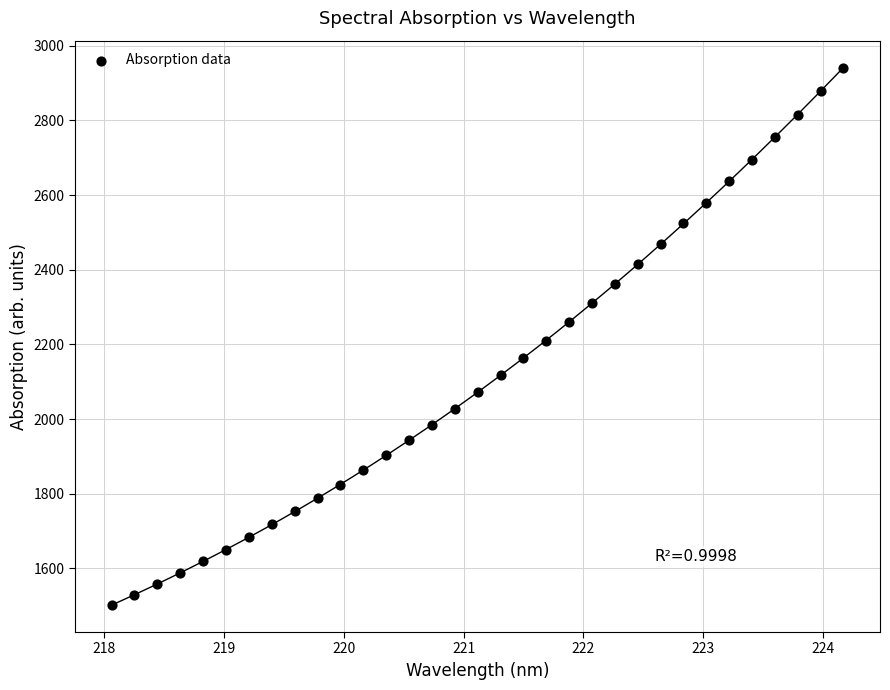

What is the range of X values (max minus min)?

6.1